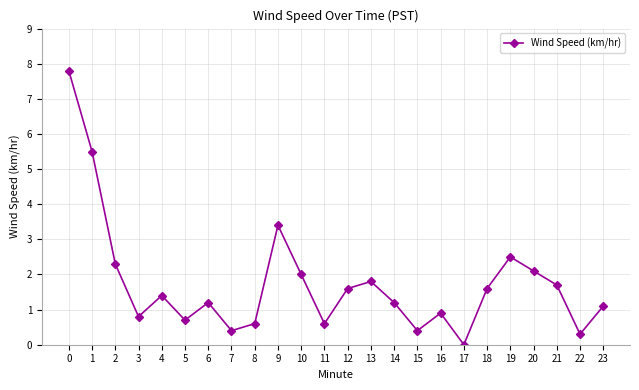

What is the difference between the maximum and second lowest values?

7.5